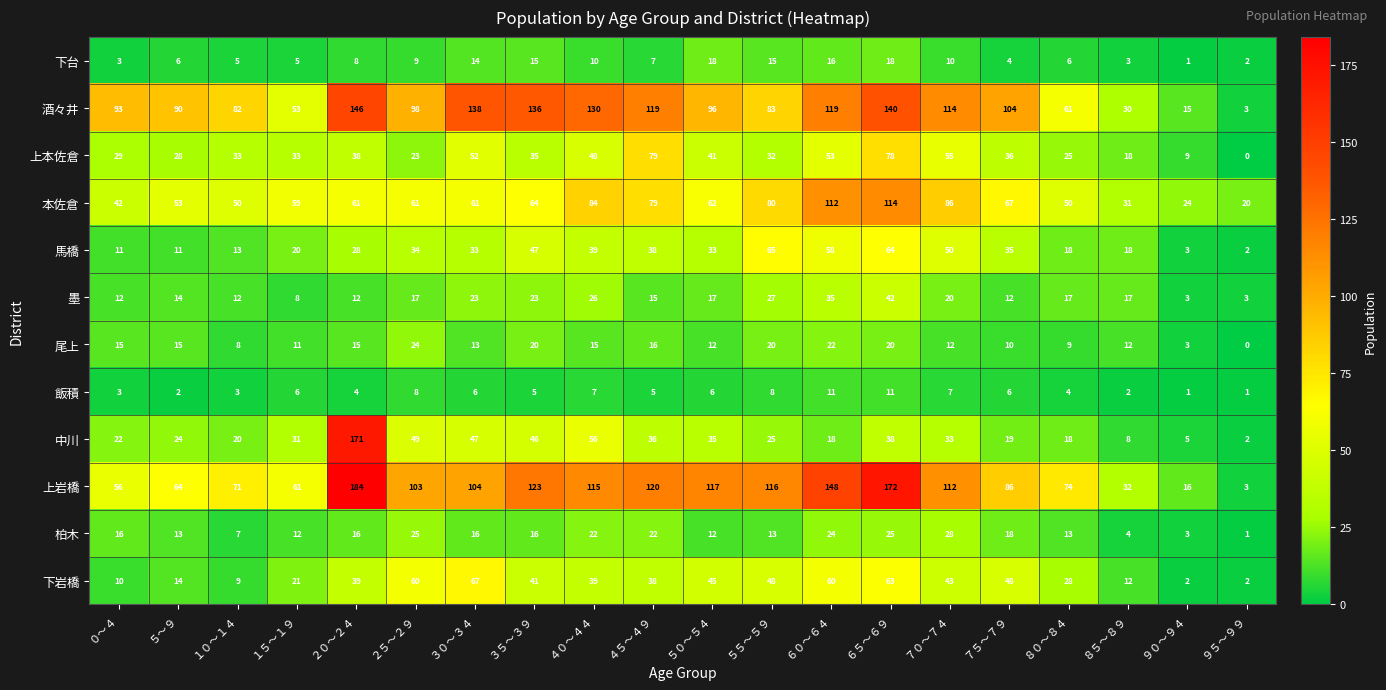

What is the greatest value displayed?

184